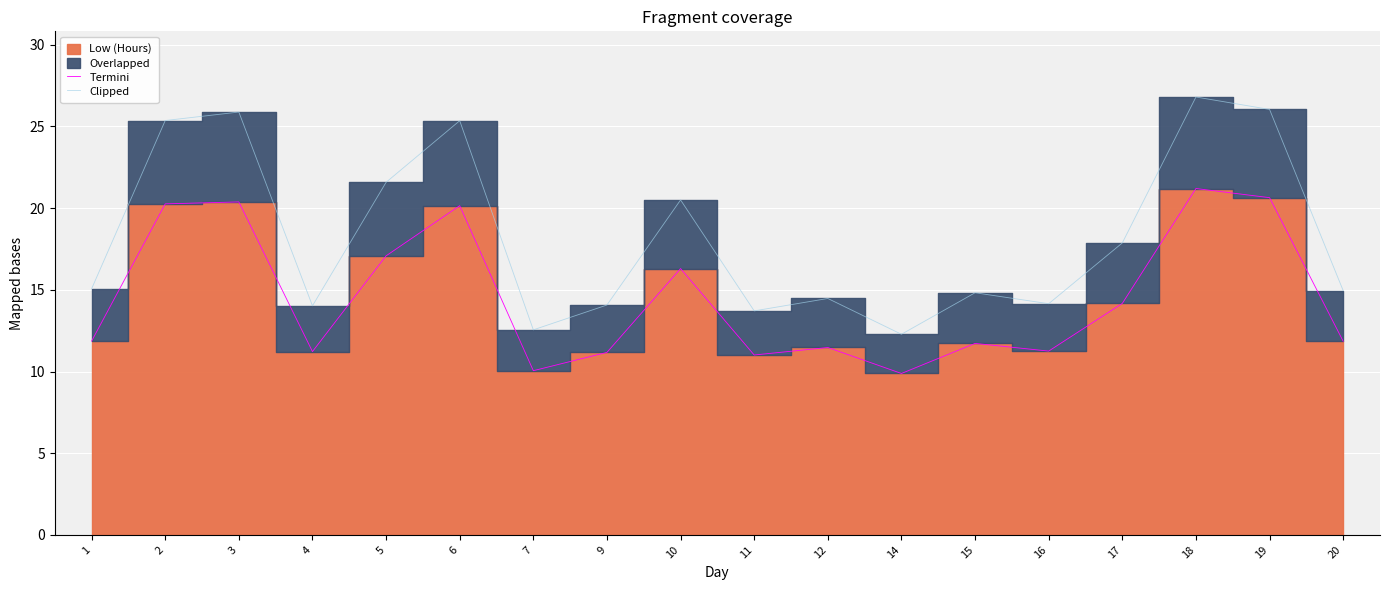

Which label corresponds to the largest value in the chart?

18